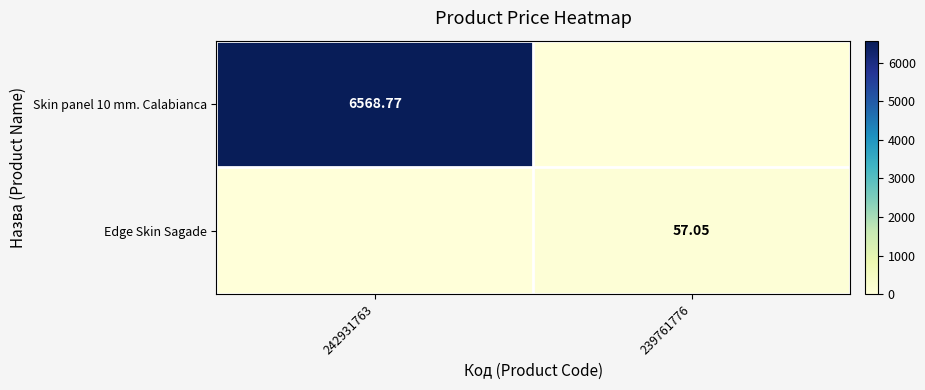

How many values in the Edge Skin Sagade series exceed 57?

1